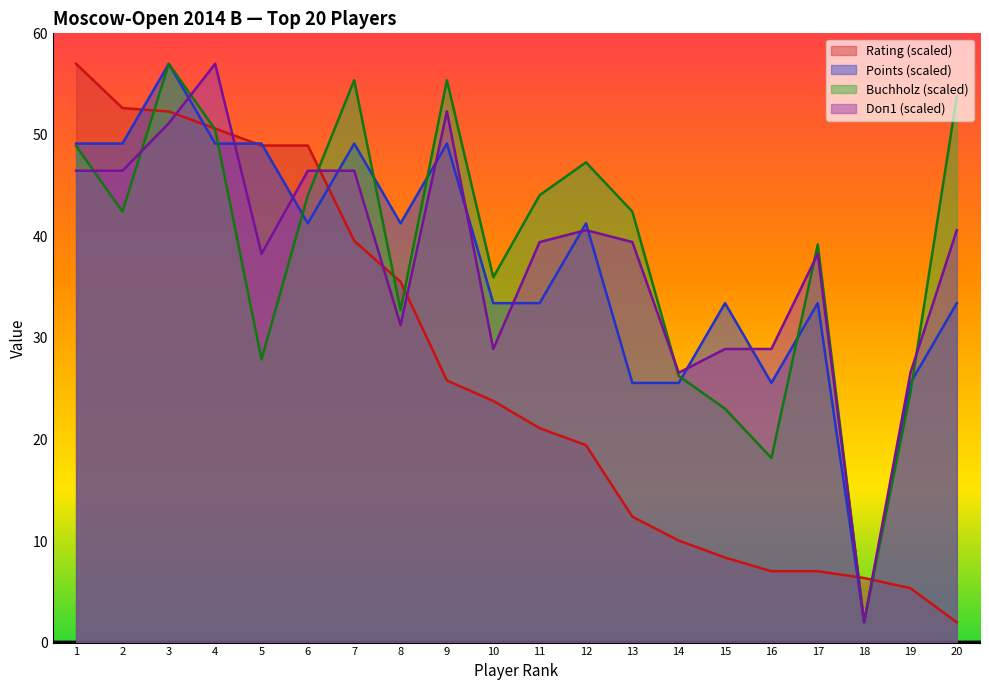

Reading left to right, what are all the values shown in this chart?

Rating: 57.0	52.6	52.3	50.6	49.0	49.0	39.6	35.5	25.8	23.8	21.1	19.4	12.4	10.0	8.4	7.0	7.0	6.4	5.4	2.0
Points: 49.1	49.1	57.0	49.1	49.1	41.3	49.1	41.3	49.1	33.4	33.4	41.3	25.6	25.6	33.4	25.6	33.4	2.0	25.6	33.4
Buchholz: 48.9	42.4	57.0	50.5	27.9	44.1	55.4	32.7	55.4	36.0	44.1	47.3	42.4	26.3	23.0	18.2	39.2	2.0	24.6	53.8
Doп1: 46.5	46.5	51.1	57.0	38.3	46.5	46.5	31.3	52.3	28.9	39.4	40.6	39.4	26.6	28.9	28.9	38.3	2.0	26.6	40.6